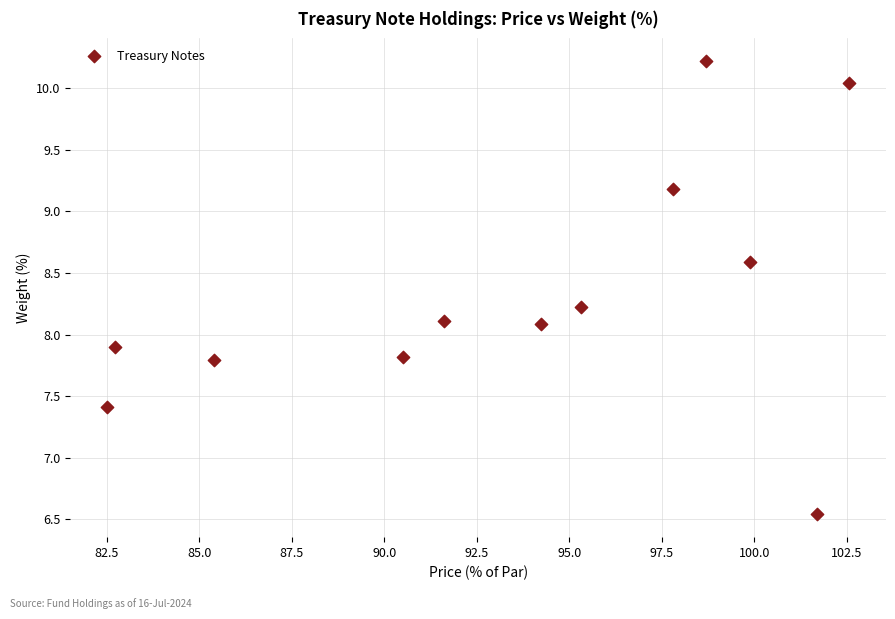

What is the range of X values (max minus min)?

20.0